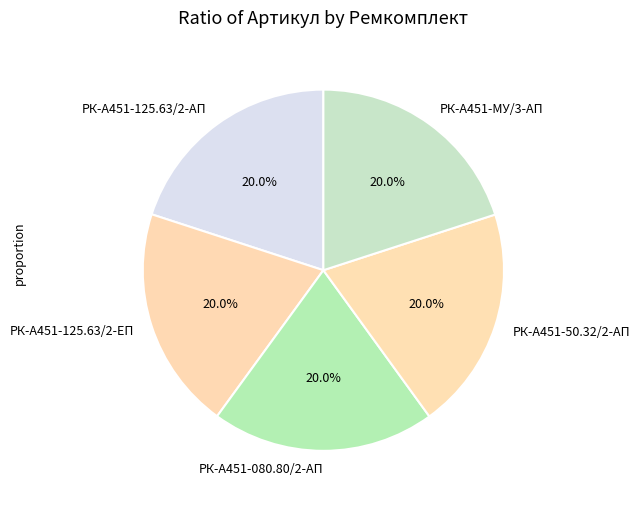

Is РК-А451-50.32/2-АП the majority of the pie?

No